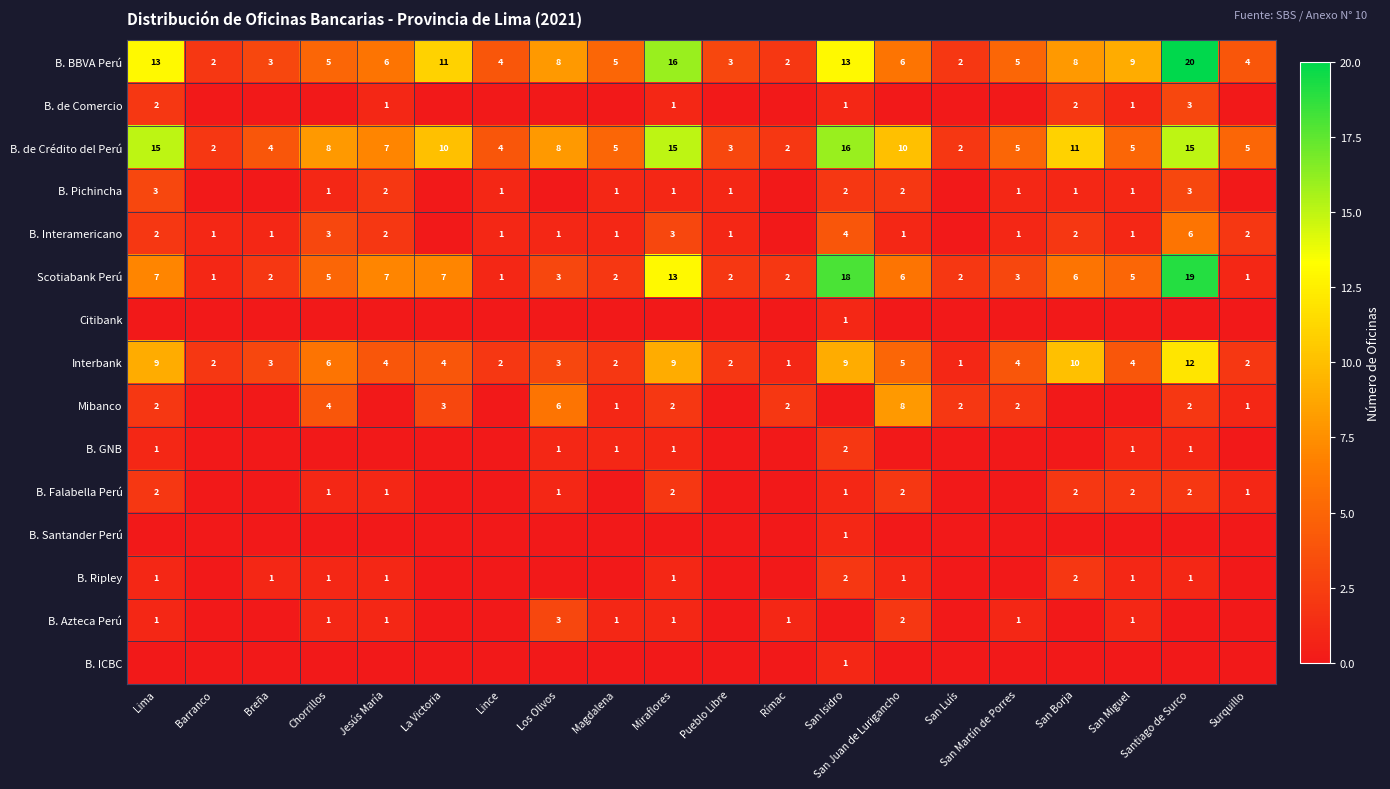

Where does the B. BBVA Perú series first go above 6?

Lima